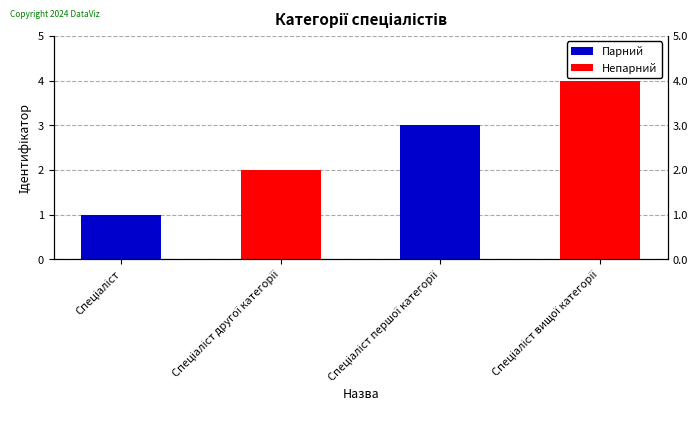

What is the change in value from Спеціаліст другої категорії to Спеціаліст першої категорії?

+1